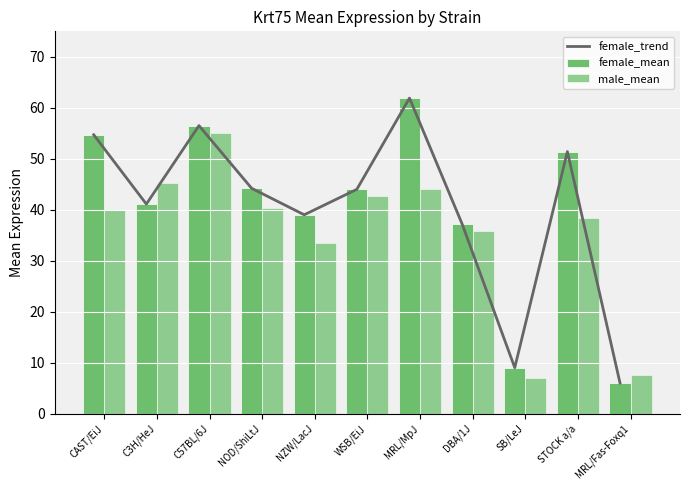

Does the chart contain any negative values?

No